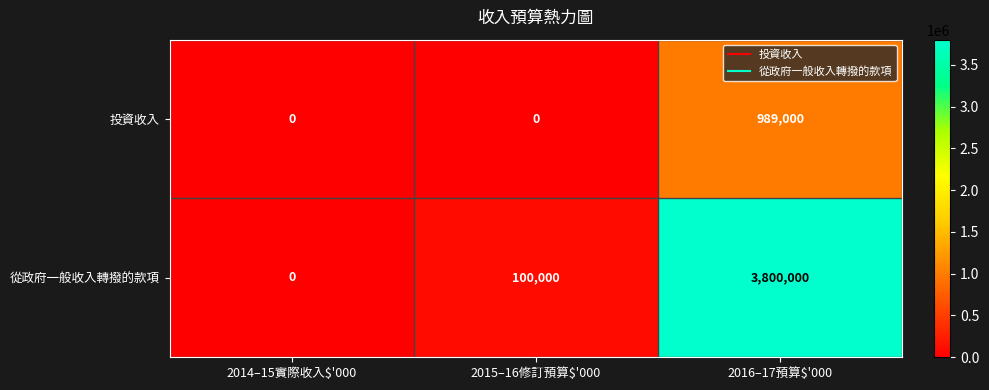

Rank the series at 2016–17預算$'000 from highest to lowest value.

從政府一般收入轉撥的款項, 投資收入